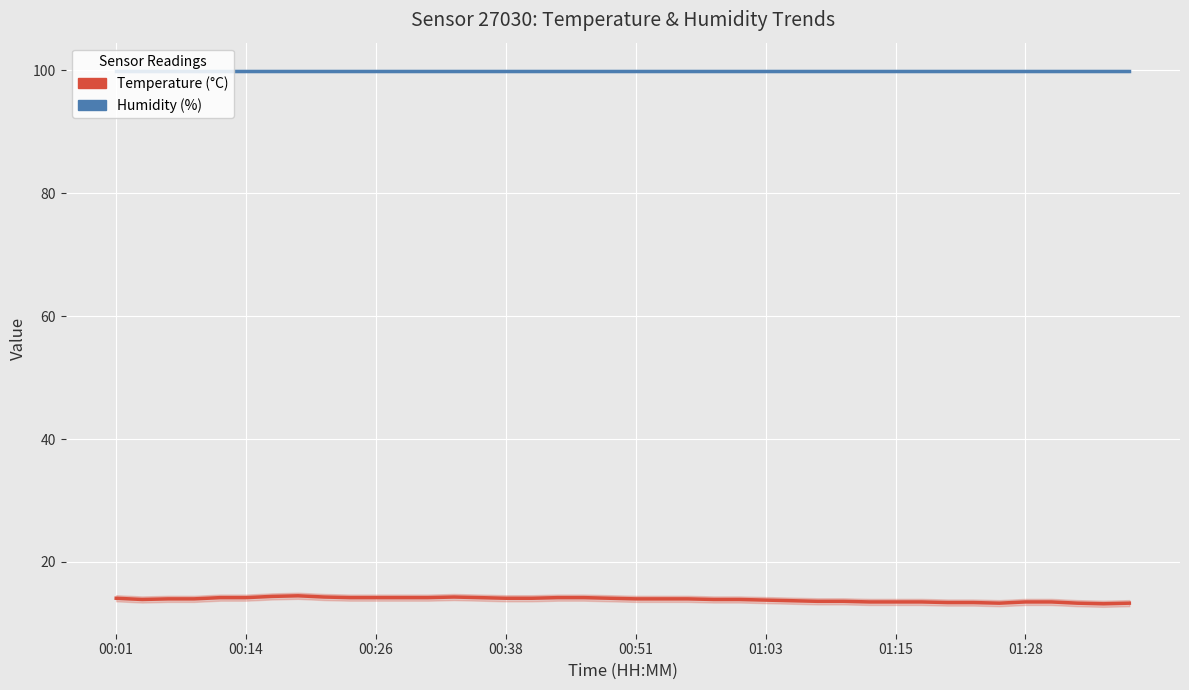

The value of Humidity at 01:28 is 167.4. True or false?

False